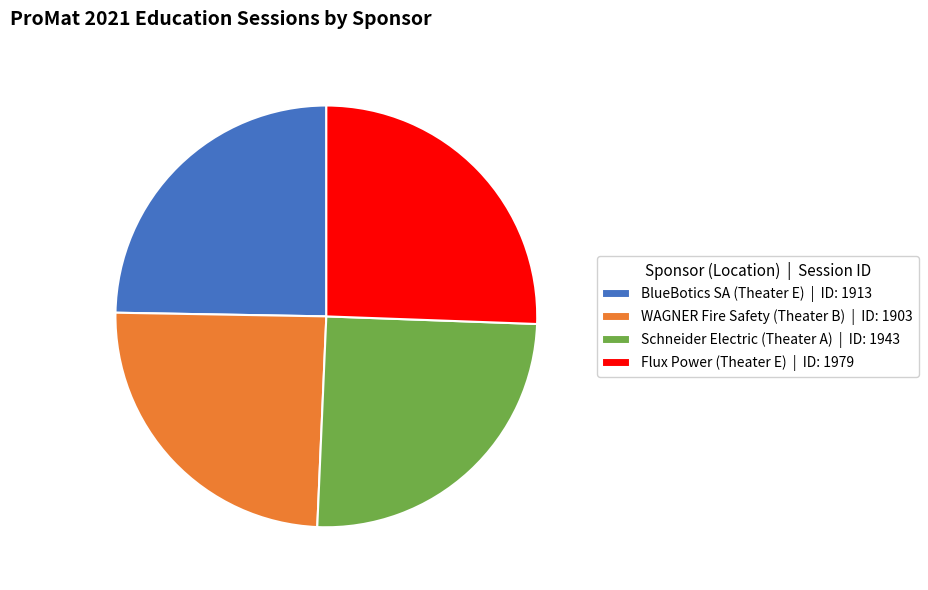

Do Flux Power (Theater E) | ID: 1979 and Schneider Electric (Theater A) | ID: 1943 together represent more than half of the pie?

Yes